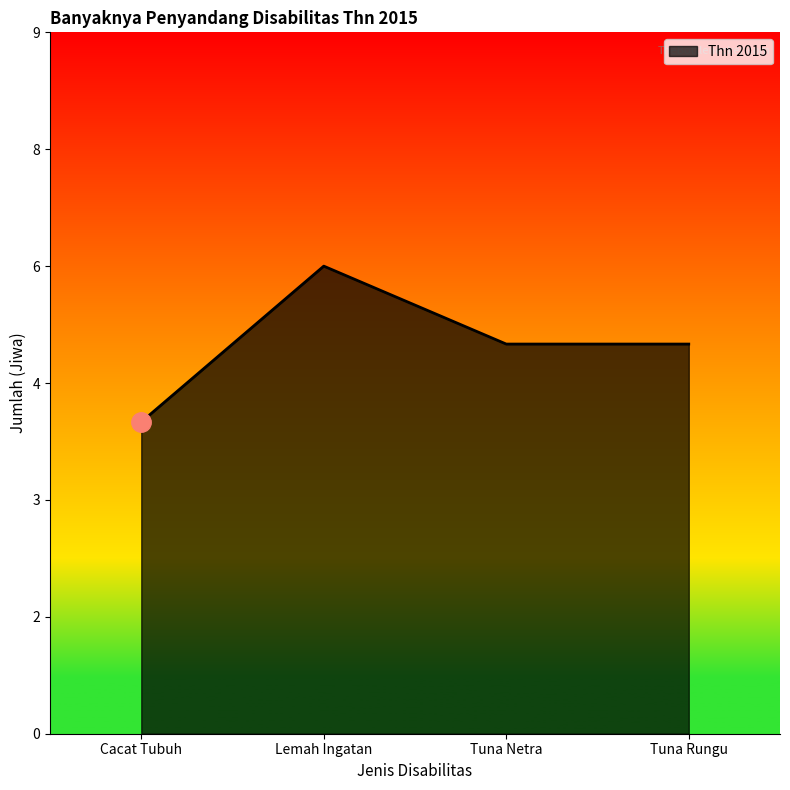

At which category does the chart reach its peak across all series?

Lemah Ingatan